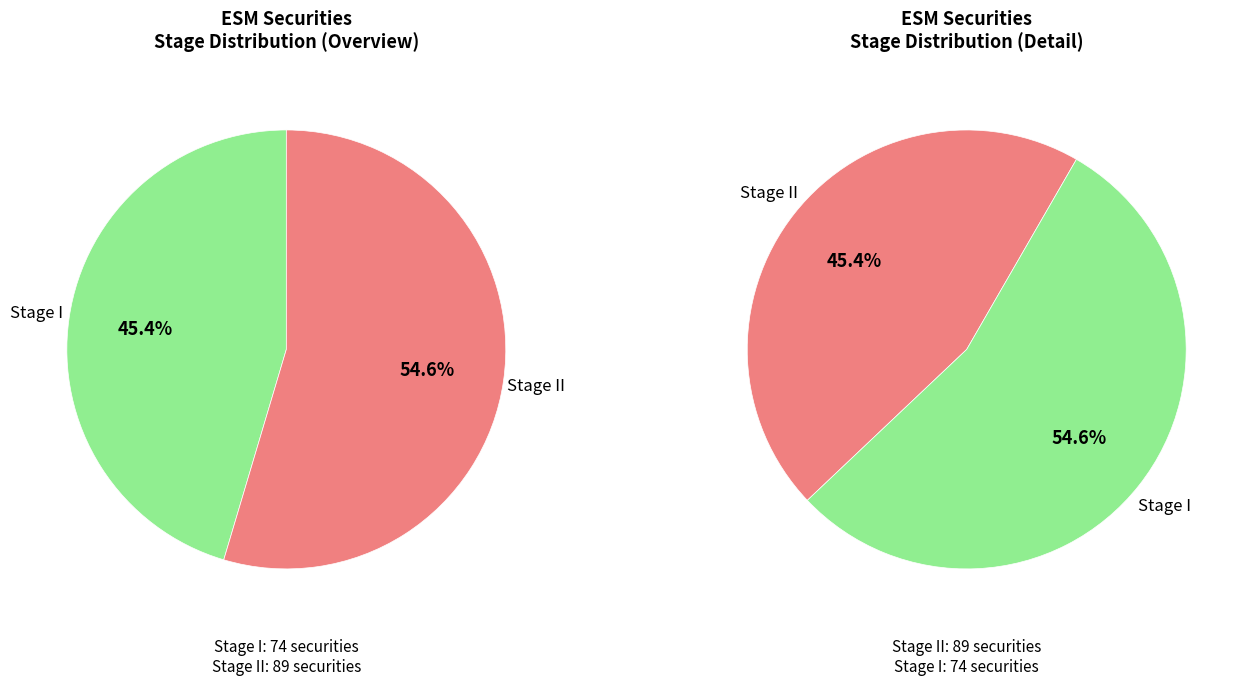

Is there any slice that represents more than half of the pie?

Yes